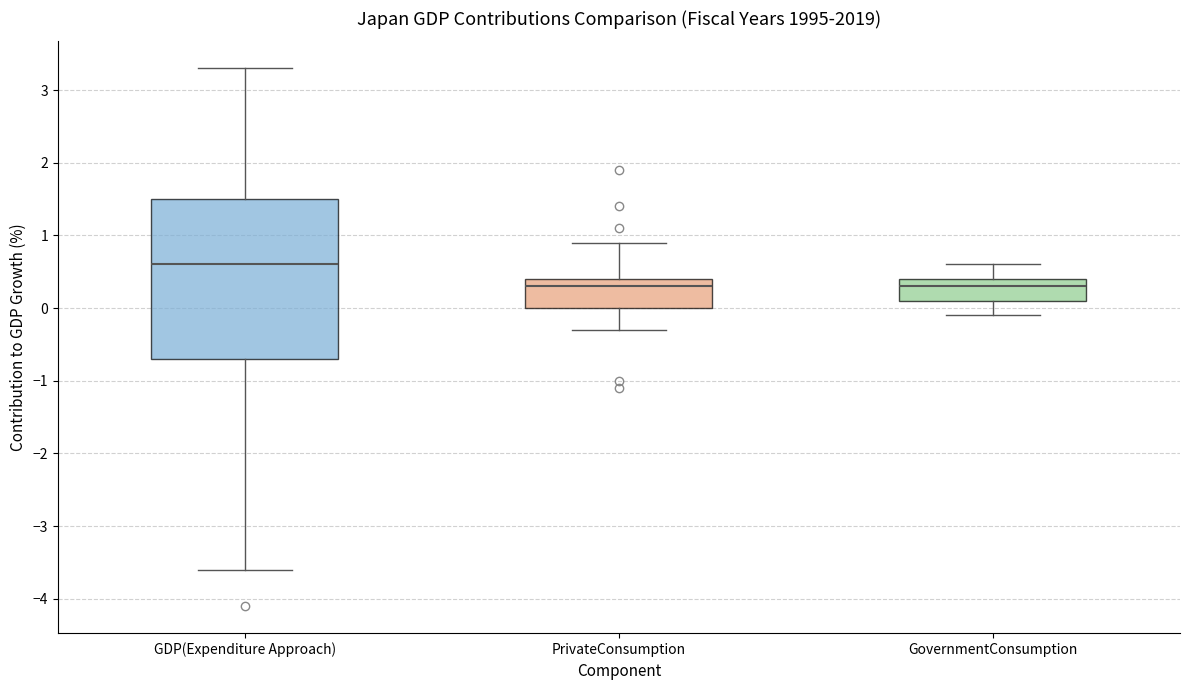

Reading left to right, transcribe this box plot: for each box, give where its median line is, the range the box spans, and where its two whiskers end, as read against the y-axis. The values are not printed on the chart, so give them approximately, as read against the axis.

GDP(Expenditure Approach): median 0.6, box -0.7 to 1.5, whiskers -3.6 to 3.3
PrivateConsumption: median 0.3, box 0.0 to 0.4, whiskers -0.3 to 0.9
GovernmentConsumption: median 0.3, box 0.1 to 0.4, whiskers -0.1 to 0.6